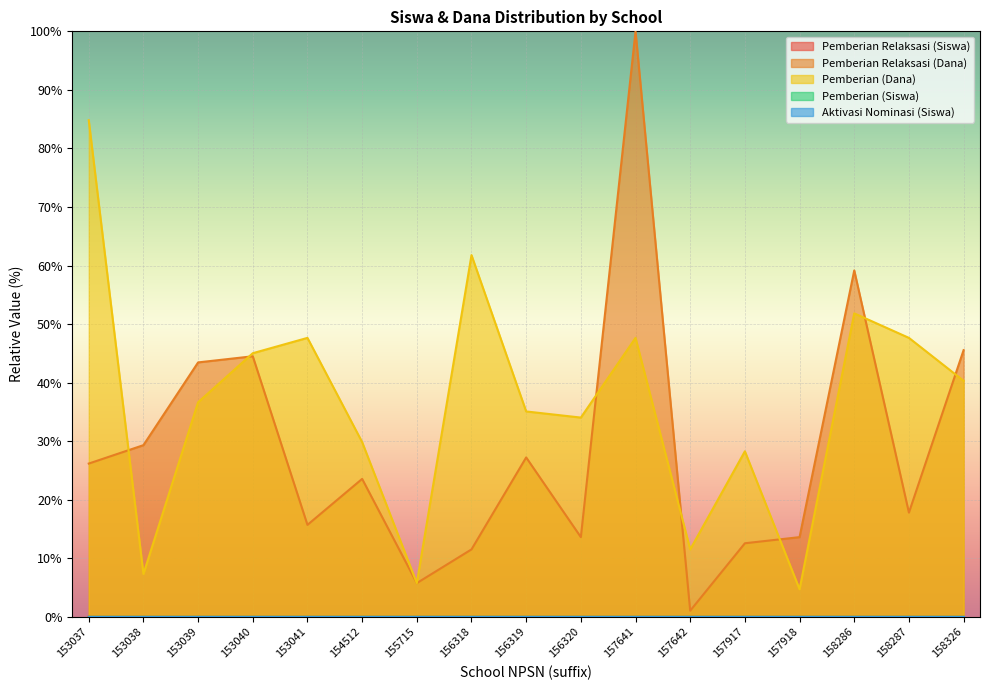

Which category has the highest value across all series?

157641